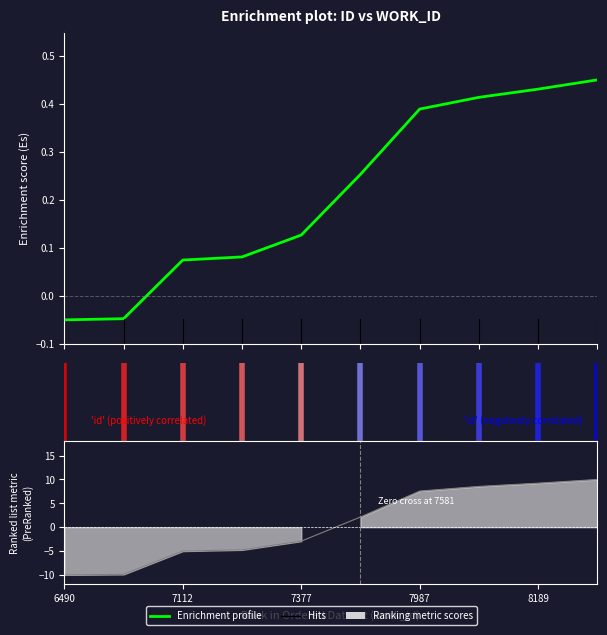

True or false: the data has more than 1 interior local peaks.

False